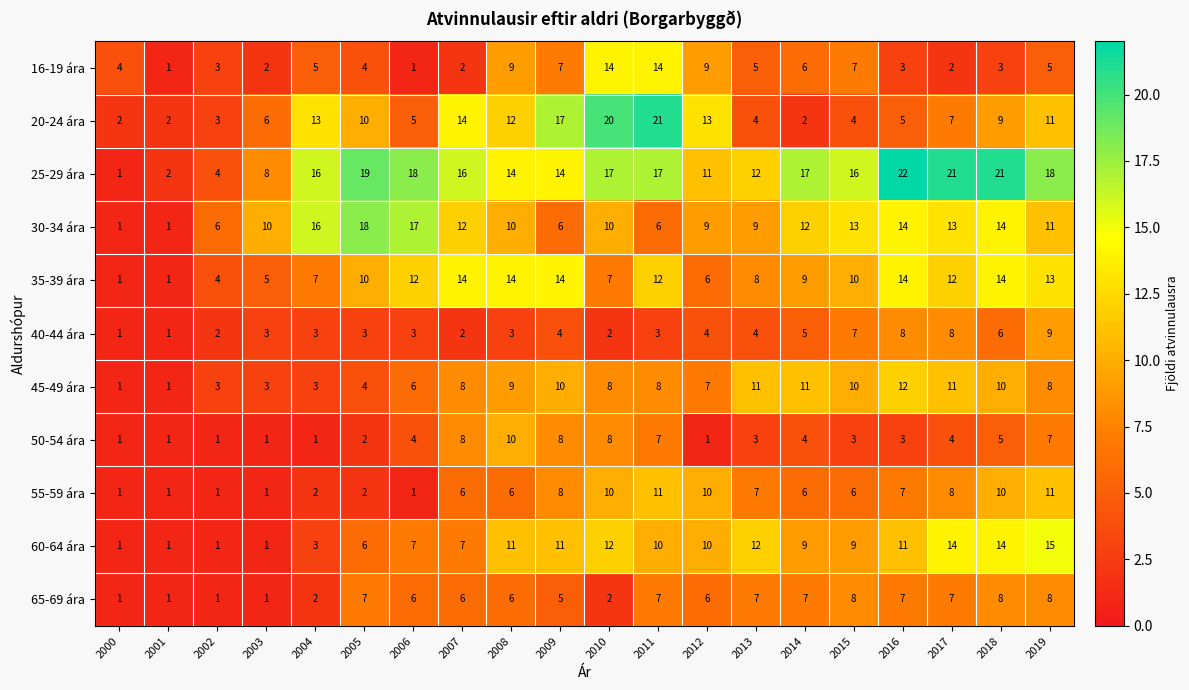

Which series has the largest total across all categories?

25-29 ára